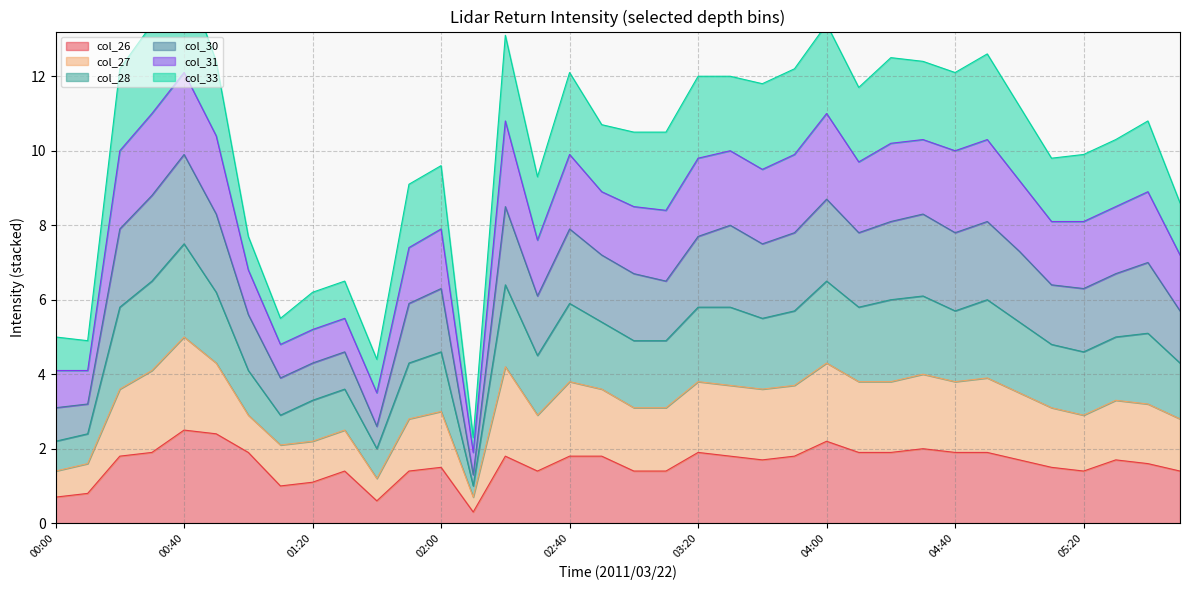

Is it true that col_28 equals 16.6 at 00:50?

False